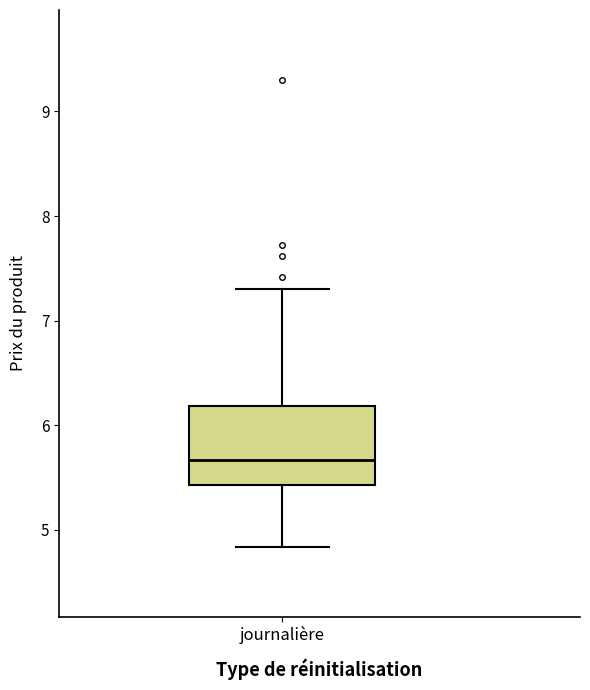

Transcribe this box plot: give where the median line is, the range the box spans, and where the two whiskers end, as read against the y-axis. The values are not printed on the chart, so give them approximately, as read against the axis.

median 5.7, box 5.4 to 6.2, whiskers 4.8 to 7.3